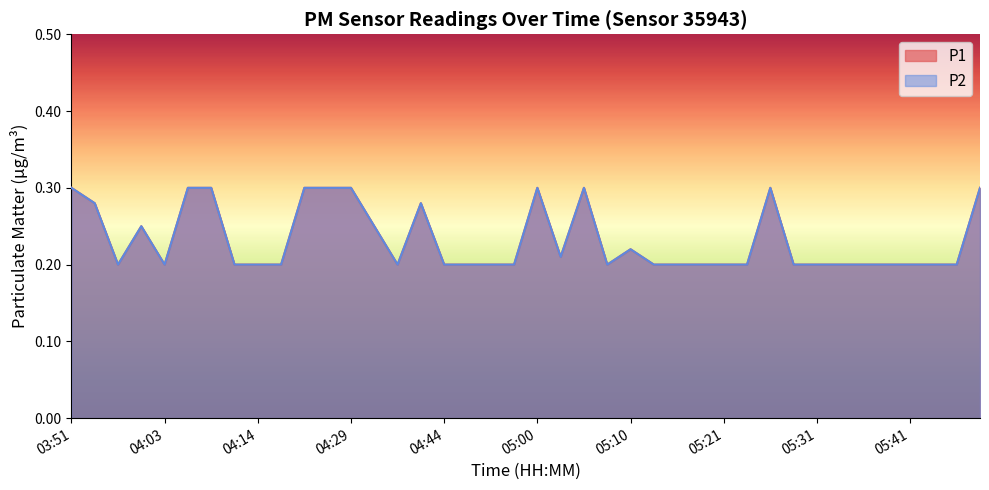

What is the maximum value shown in the chart?

0.3